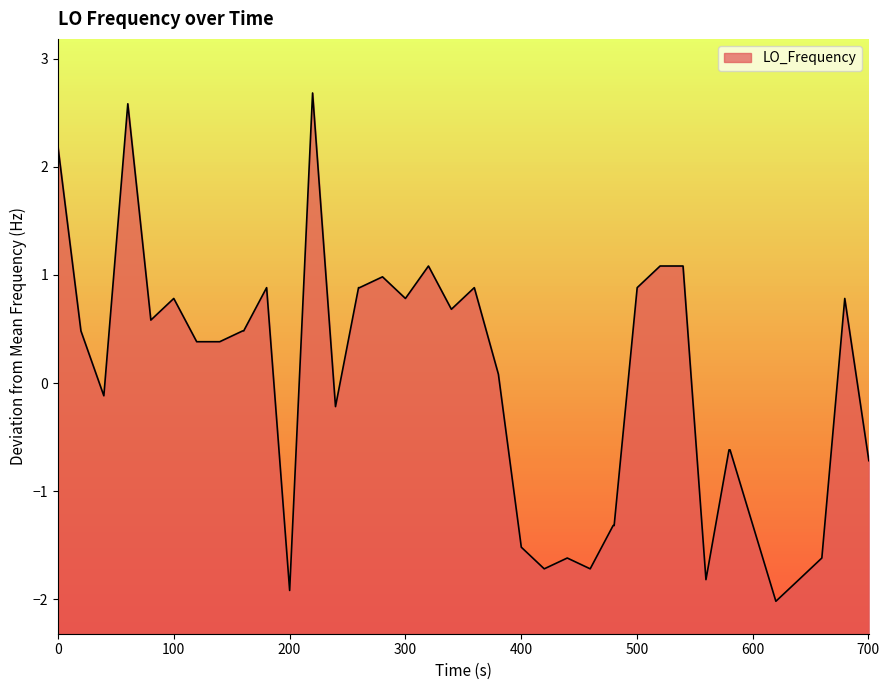

What is the difference between the maximum and minimum values?

4.7